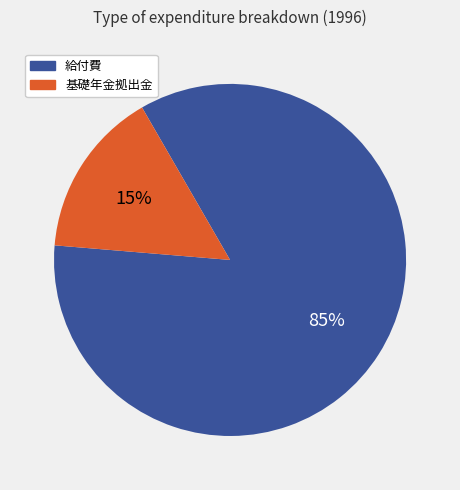

What is the majority slice?

給付費